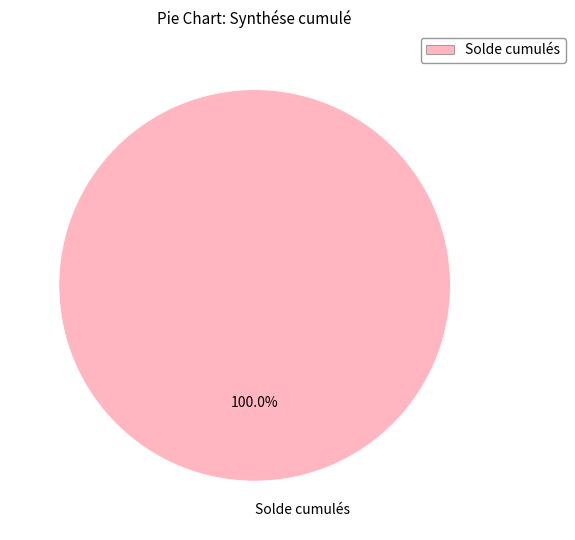

Rank the categories by value from highest to lowest.

Solde cumulés